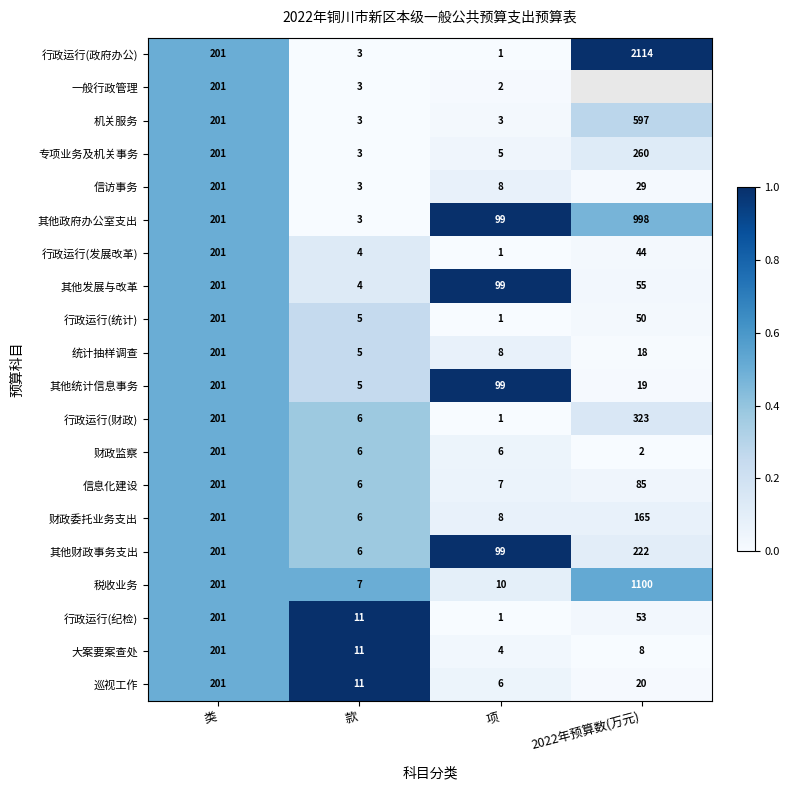

True or false: 机关服务 has a value of 597.0 at 2022年预算数(万元).

True